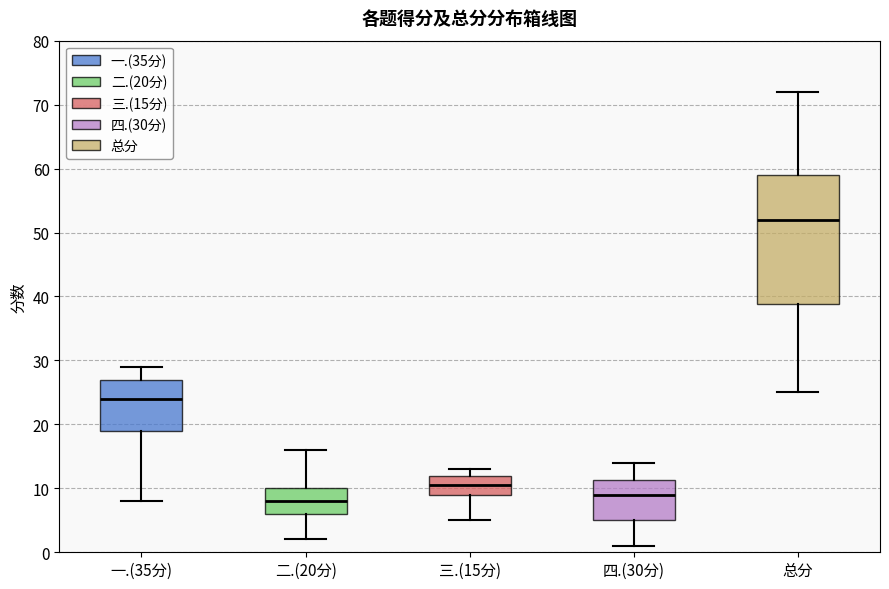

Comparing the boxes themselves (not the whiskers), which one is the tallest?

总分